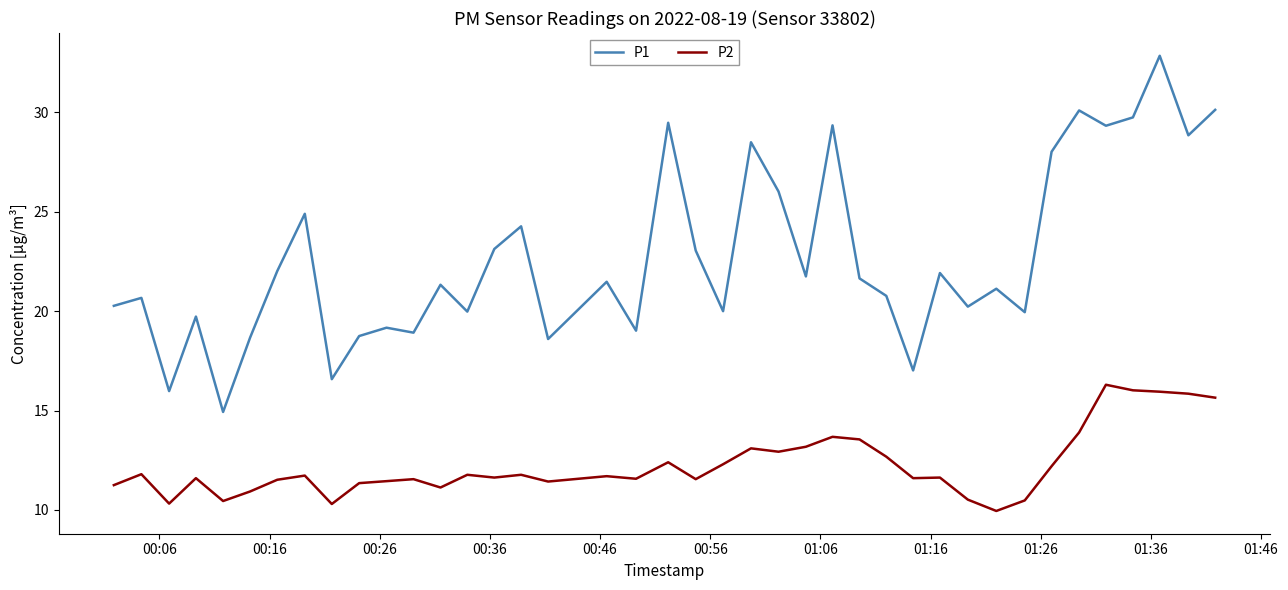

True or false: P2 and P1 cross at least once.

False